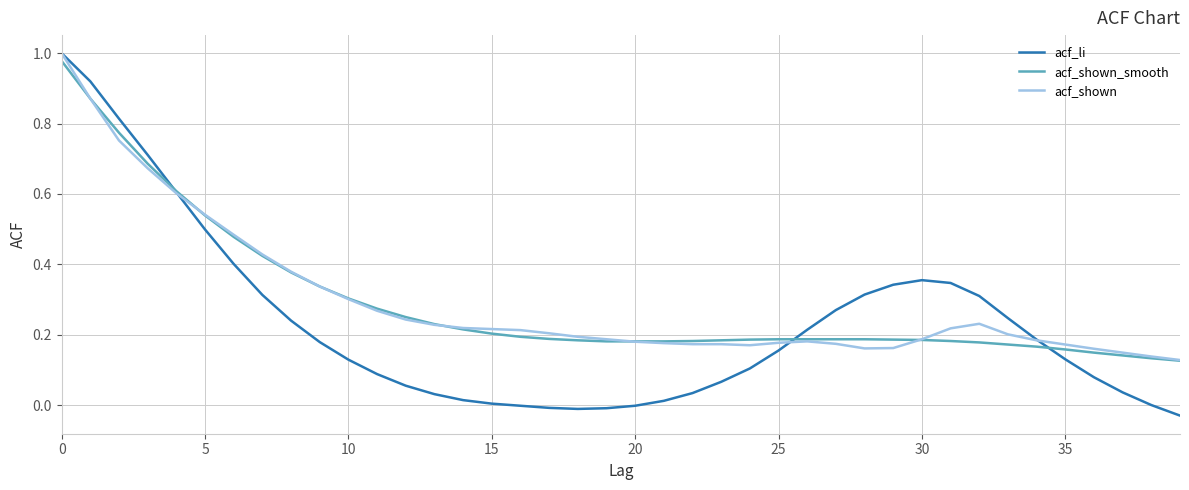

Which series has the widest spread of values?

acf_li